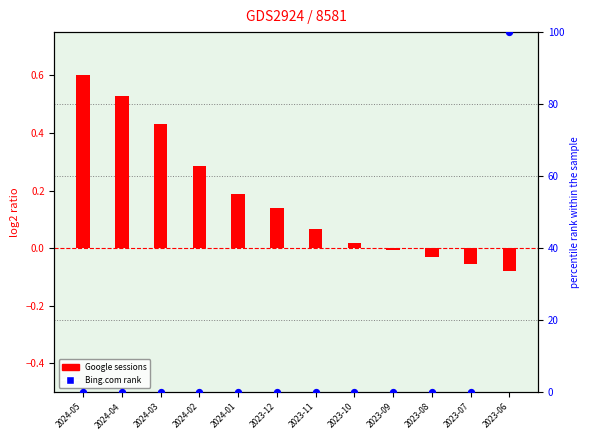

At which category is the sum across all series the highest?

2023-06